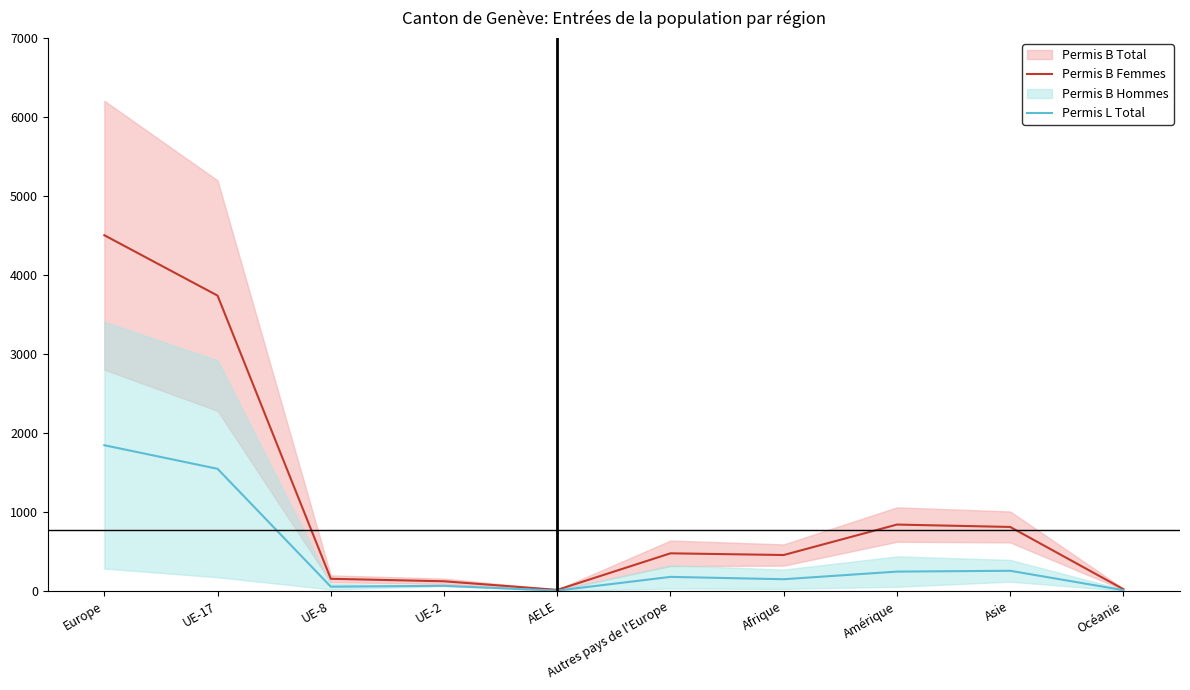

How many interior local valleys does the Permis L Total series have?

3